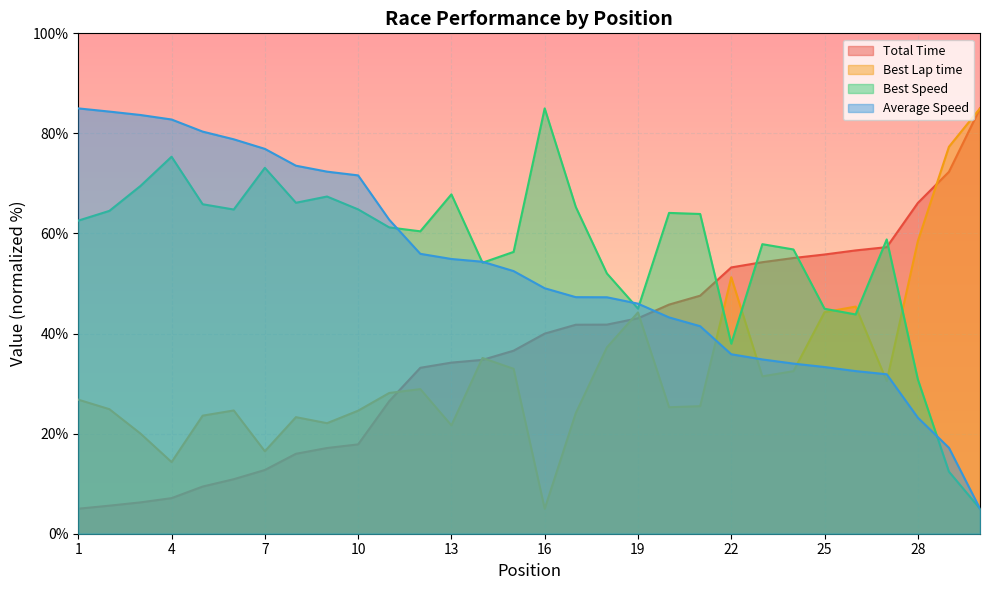

How many intersections are there between Total Time and Best Lap time?

6